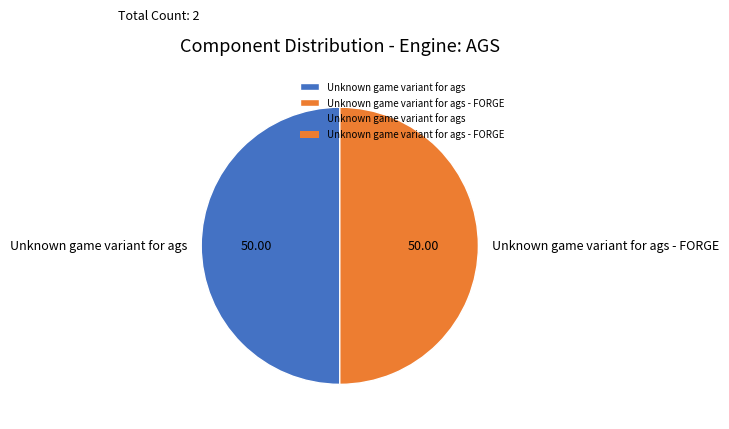

Is the sum of Unknown game variant for ags - FORGE and Unknown game variant for ags greater than half?

Yes